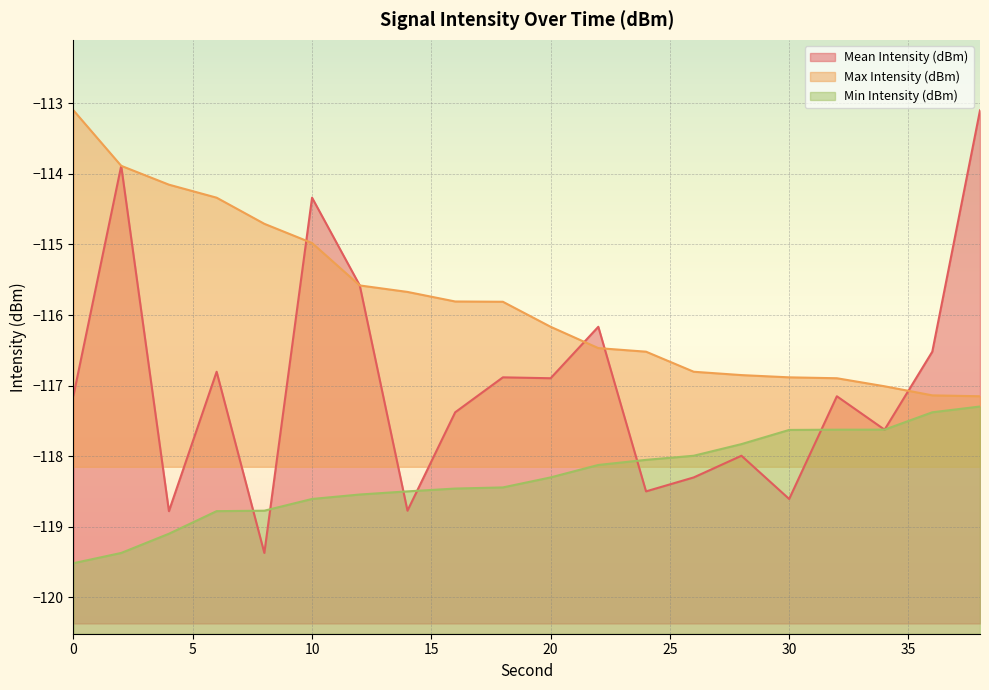

What is the sum of the Mean Intensity (dBm) values at 8 and 24?

-237.9